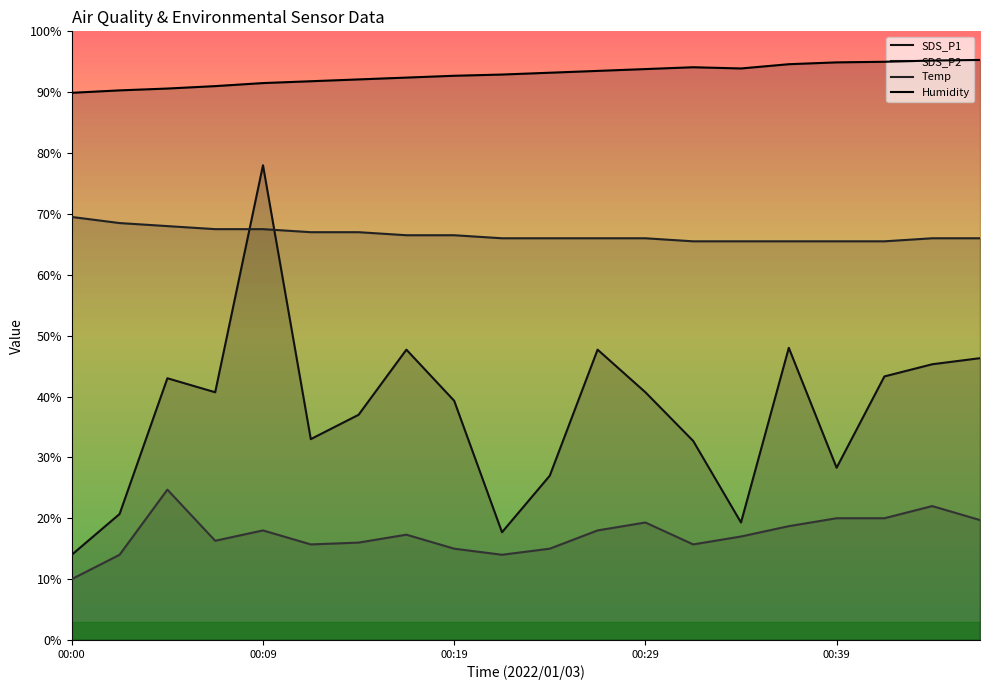

Between 7 and 9, which series saw the biggest shift?

SDS_P1